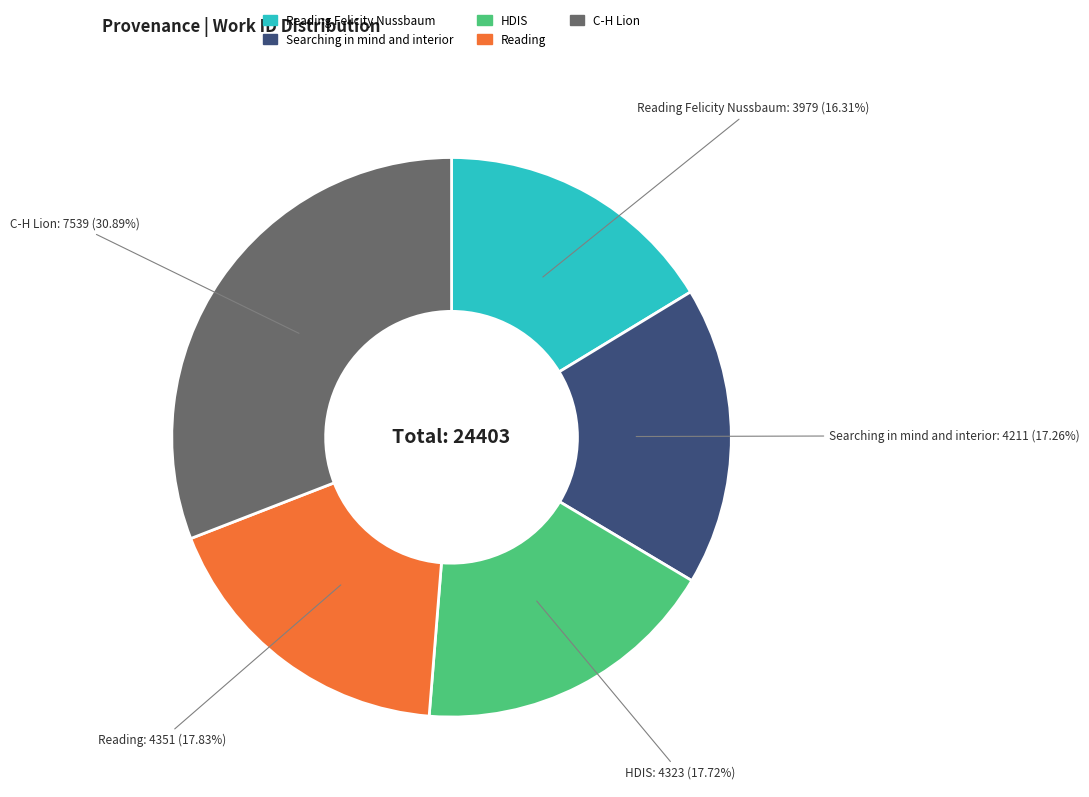

To the nearest percent, what is the average slice percentage?

20%